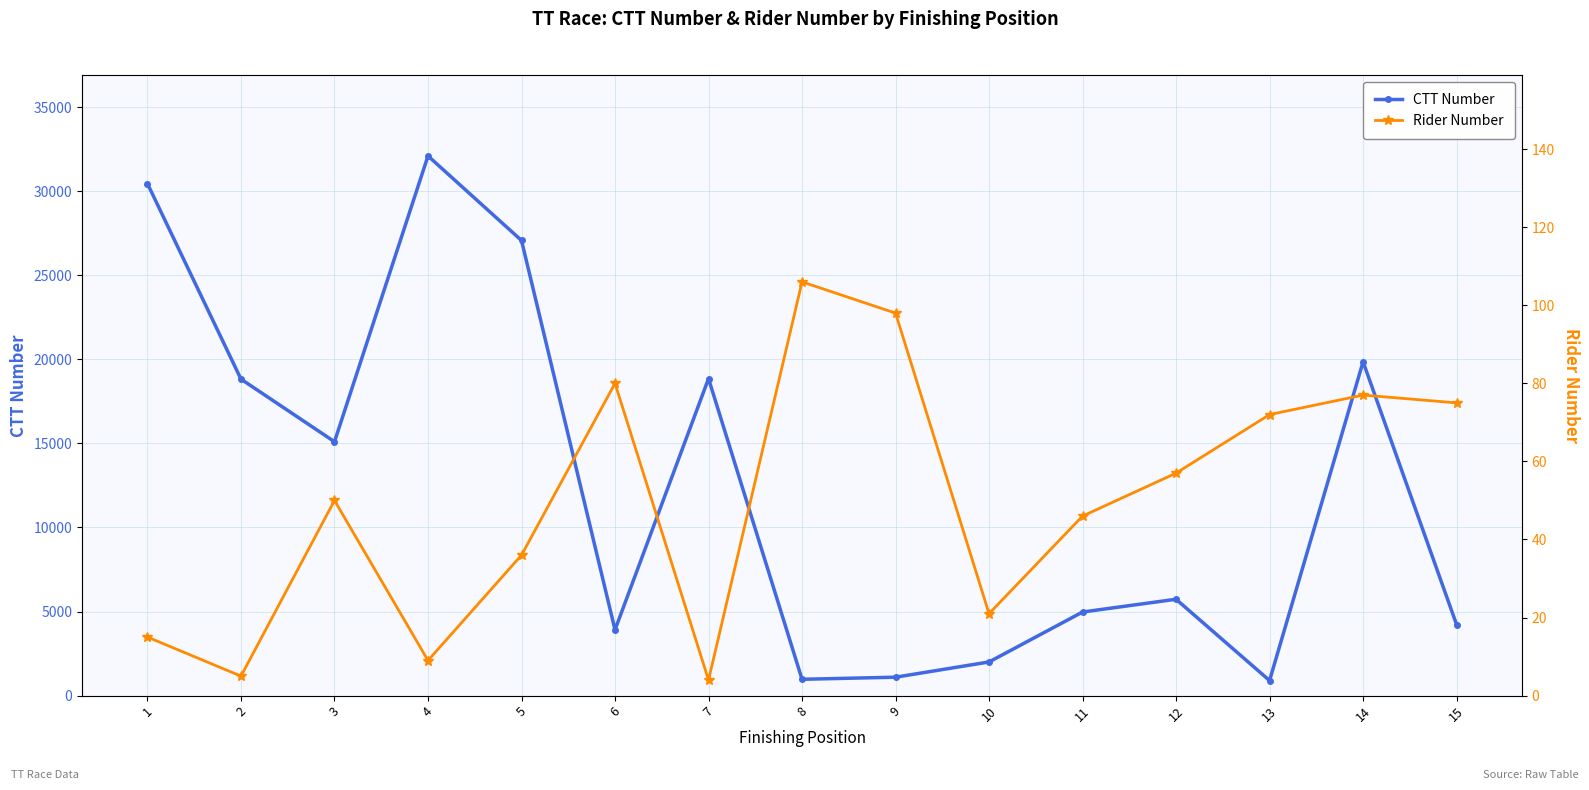

True or false: CTT Number has a value of 1479 at 9.

False